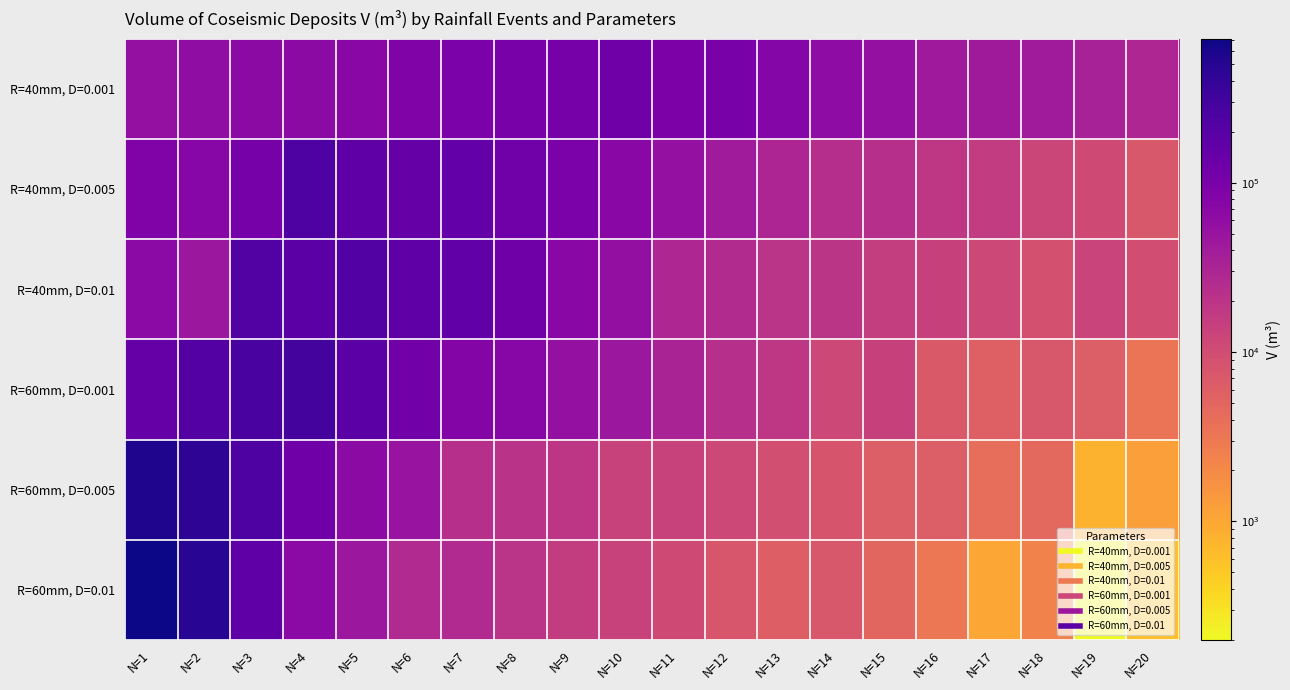

How many series are shown in this chart?

6